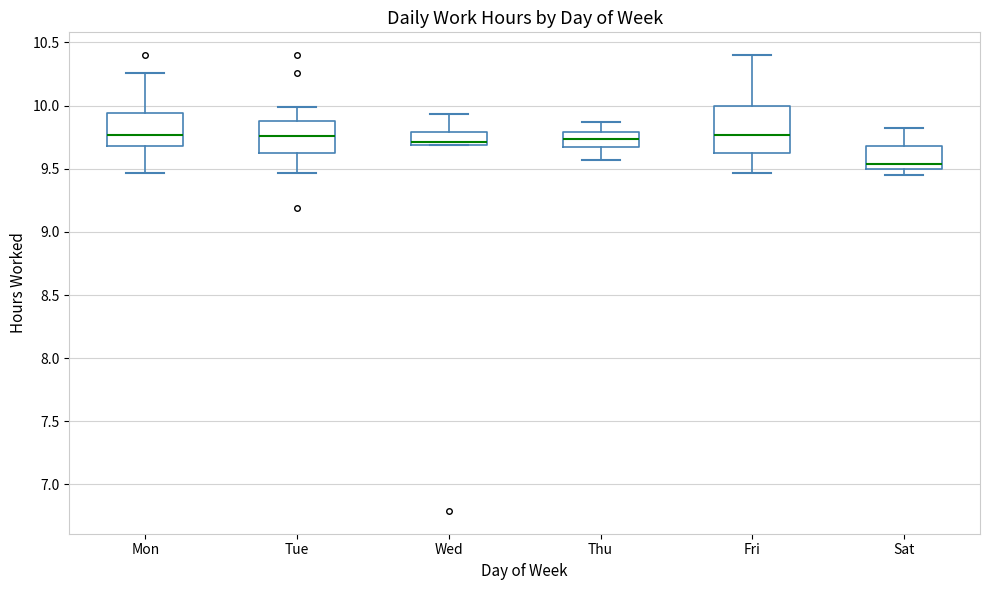

Which box is the tallest, from its lower edge to its upper edge?

Fri